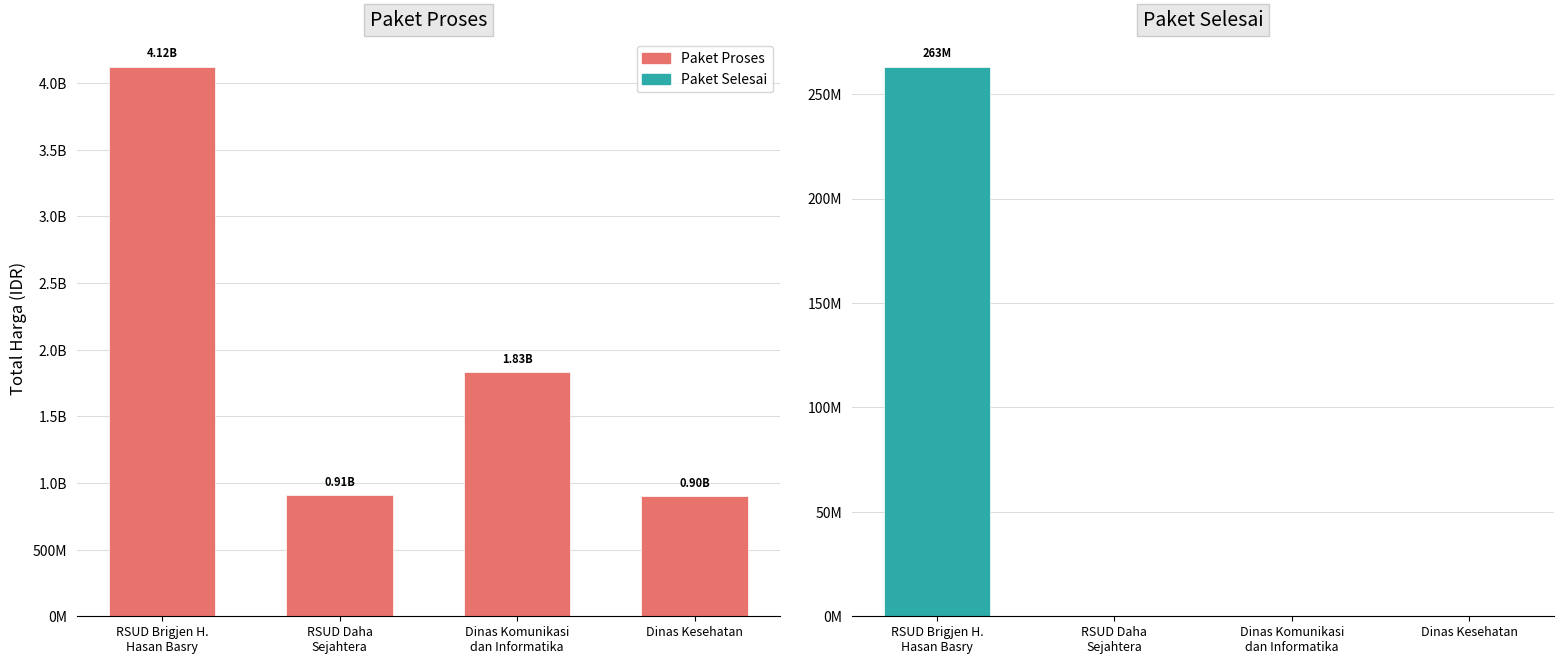

Which category has the highest value in the Paket Proses series?

RSUD Brigjen H.
Hasan Basry